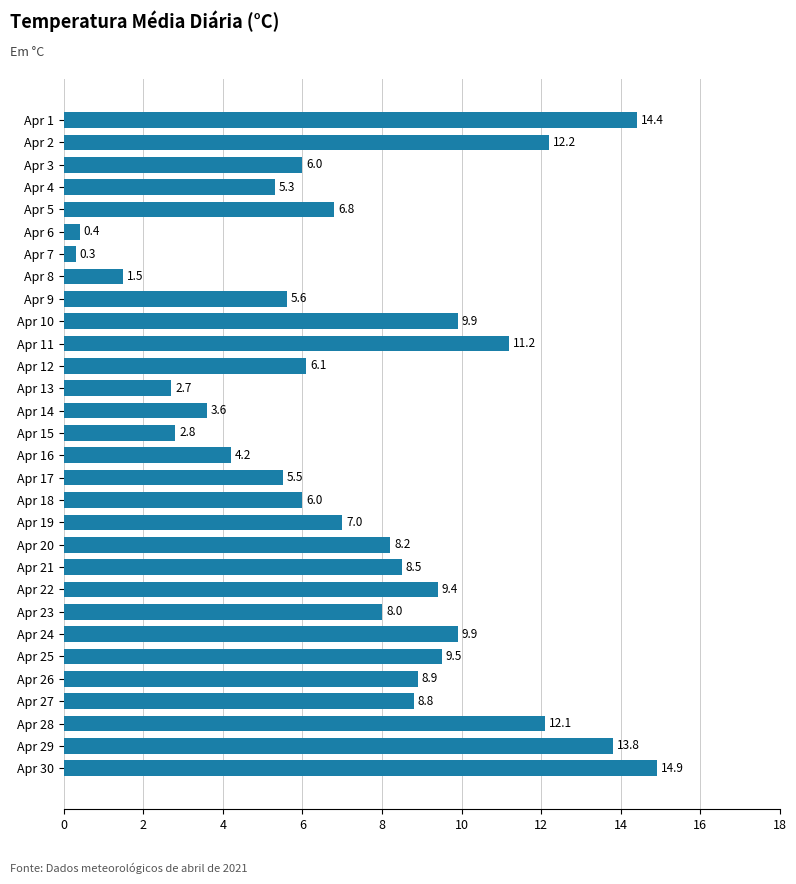

Count the number of data series in this chart.

1